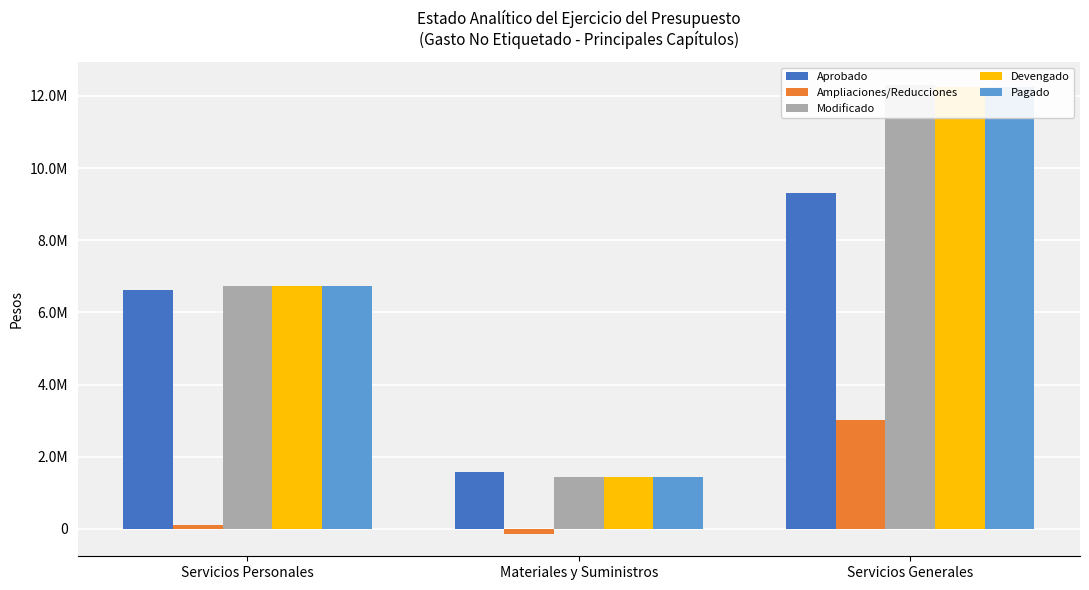

What is the smallest value displayed?

-133948.7